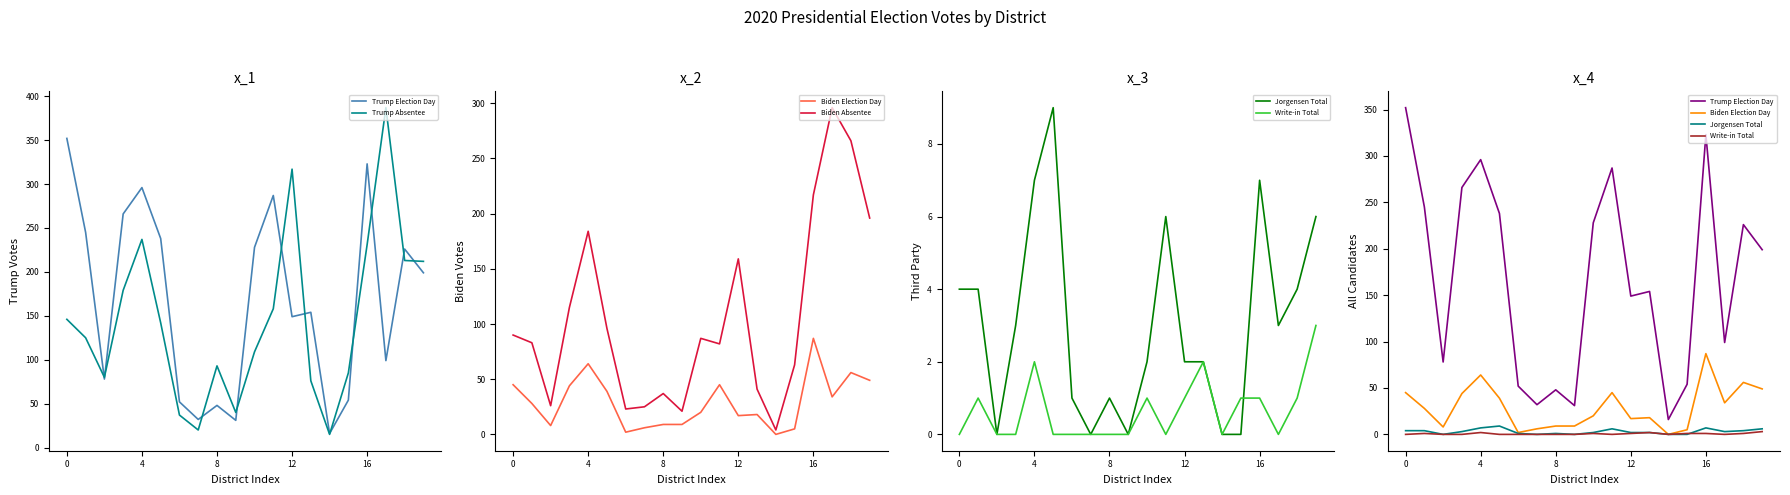

Which series has the largest total across all categories?

Trump Election Day